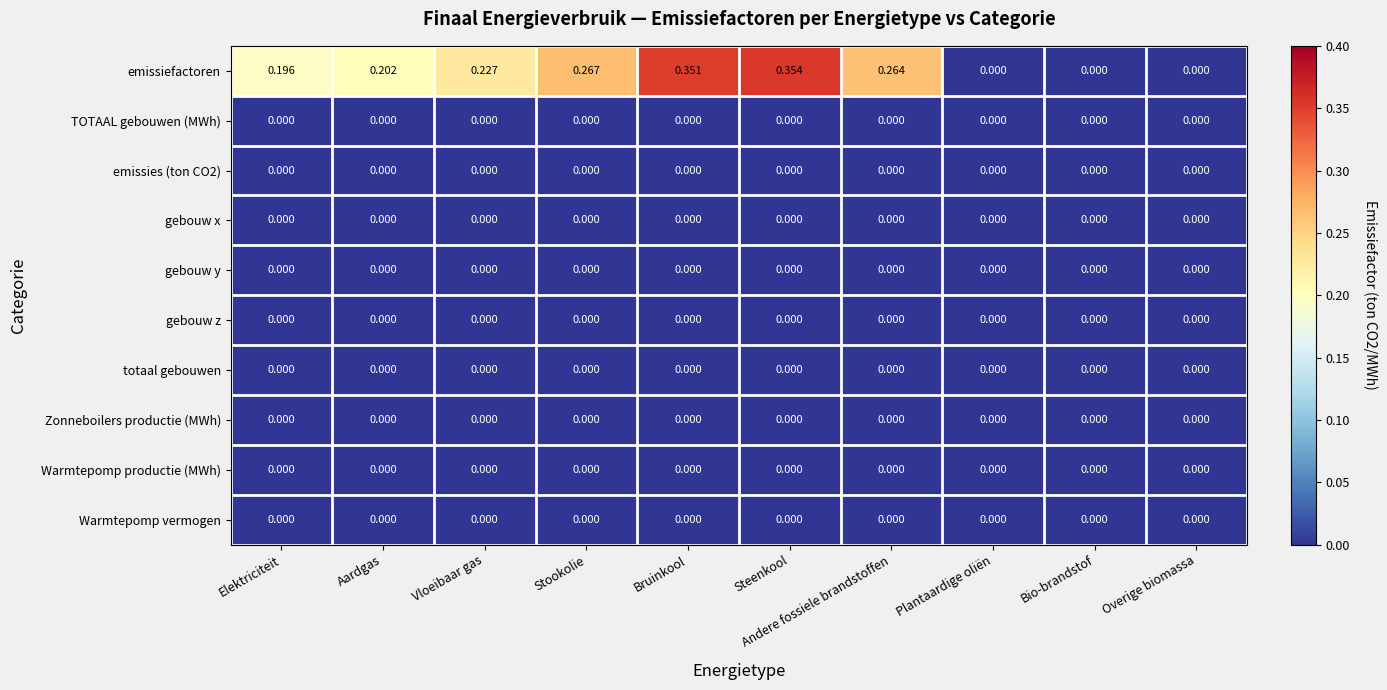

Which series has the largest total across all categories?

emissiefactoren